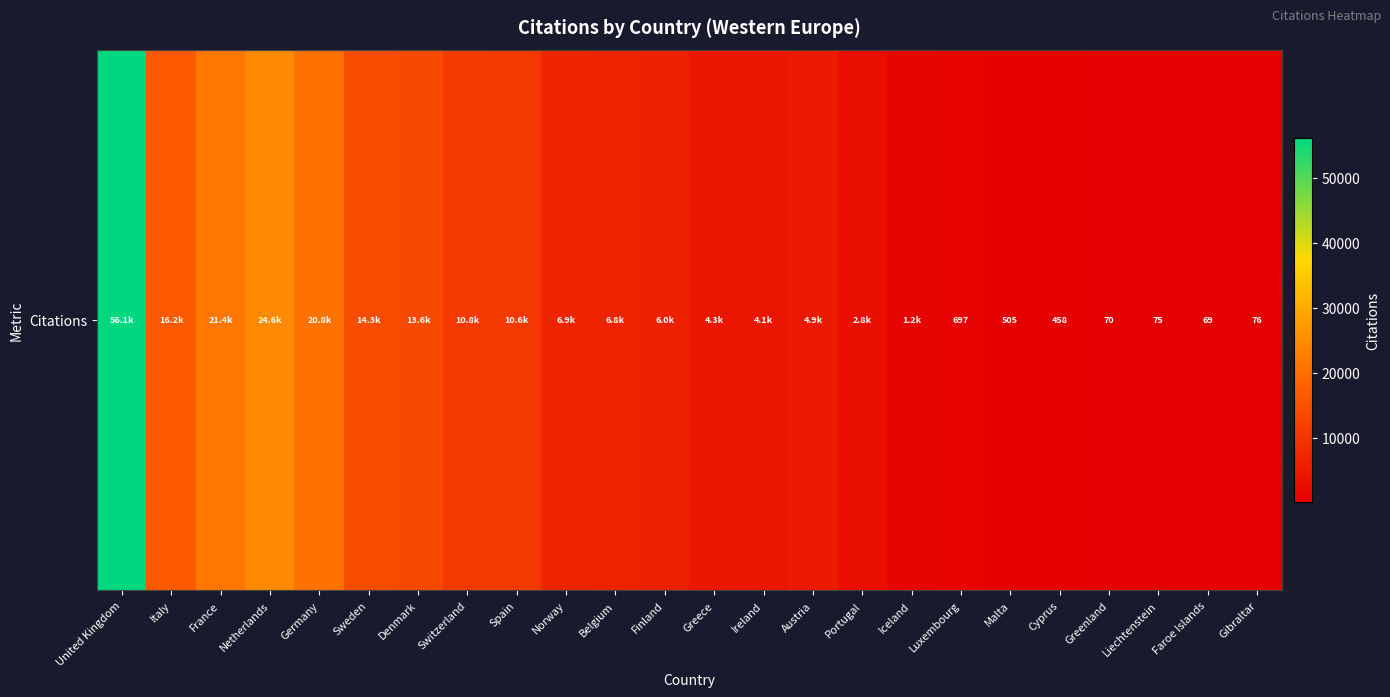

Between Switzerland and France, which is larger?

France